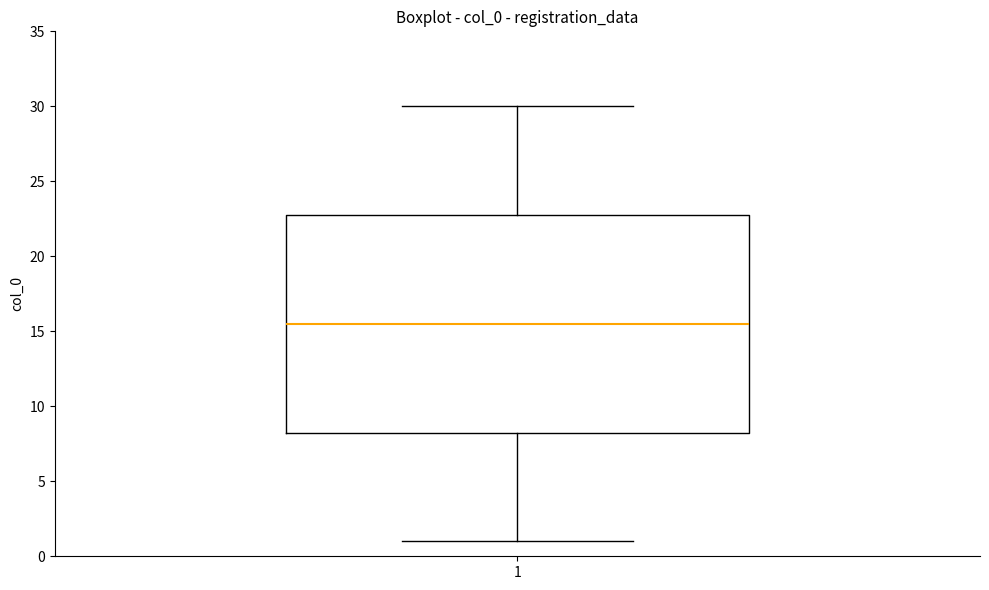

Transcribe this box plot: give where the median line is, the range the box spans, and where the two whiskers end, as read against the y-axis. The values are not printed on the chart, so give them approximately, as read against the axis.

median 15.5, box 8.5 to 23.0, whiskers 1.0 to 30.0